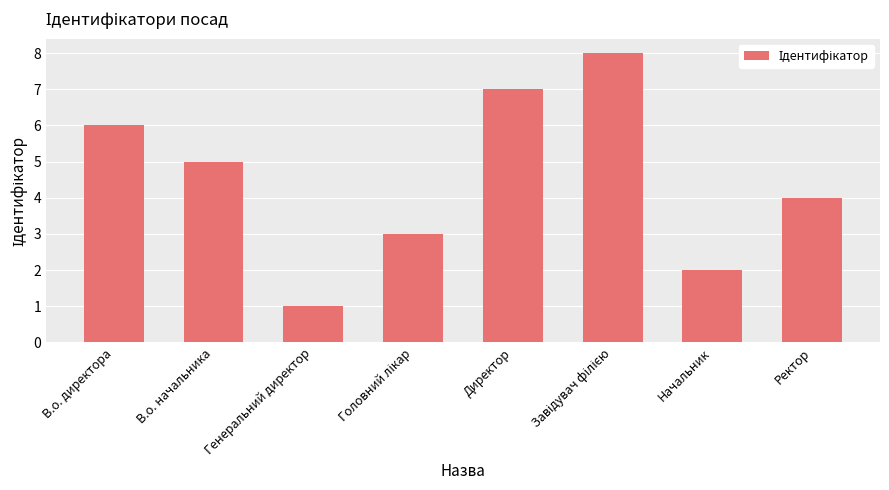

What is the maximum value shown in the chart?

8